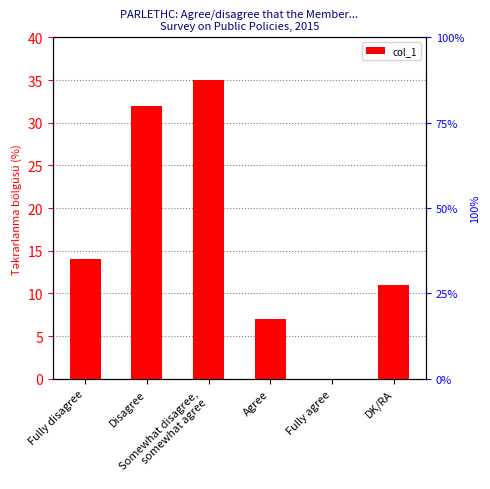

The value at DK/RA is 11. True or false?

True